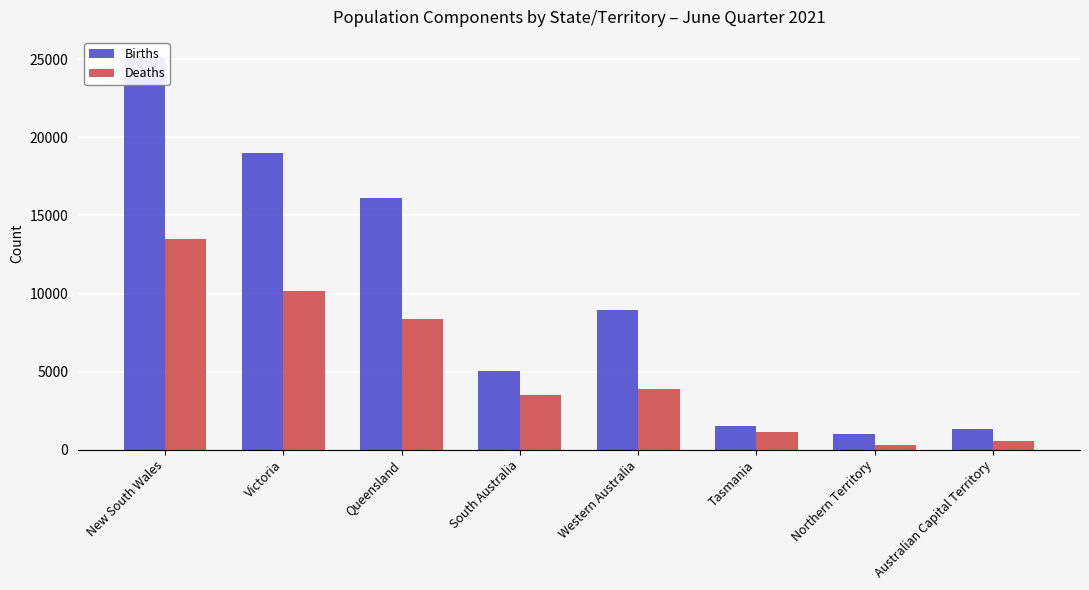

How many bars are there in each group?

2